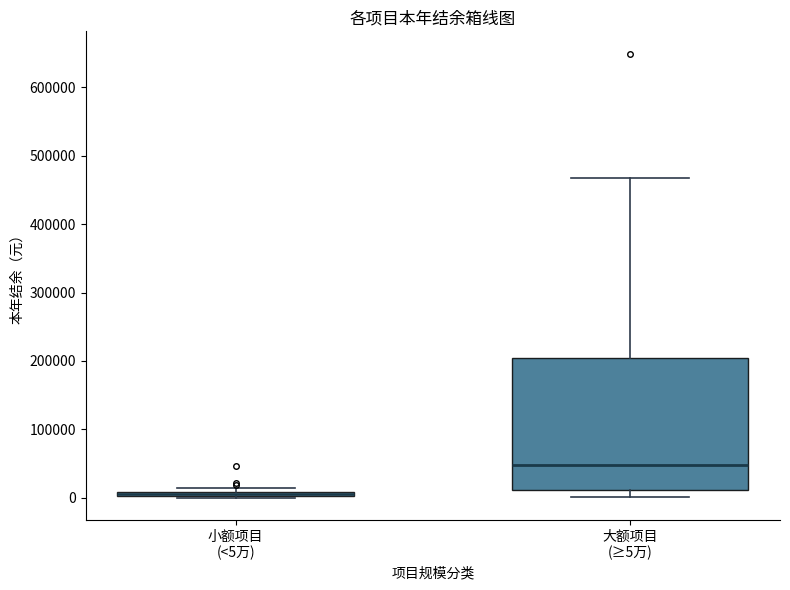

Where is the lower edge of the box for 大额项目 (≥5万) on the y-axis? The values are not printed on the chart, so give them approximately, as read against the axis.

10000